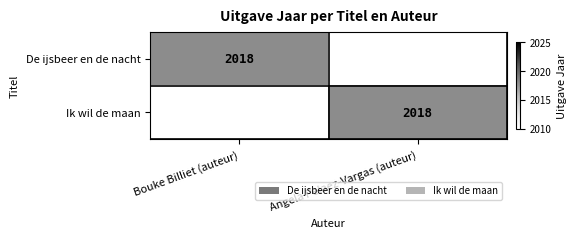

The value of De ijsbeer en de nacht at Bouke Billiet (auteur) is 2018. True or false?

True